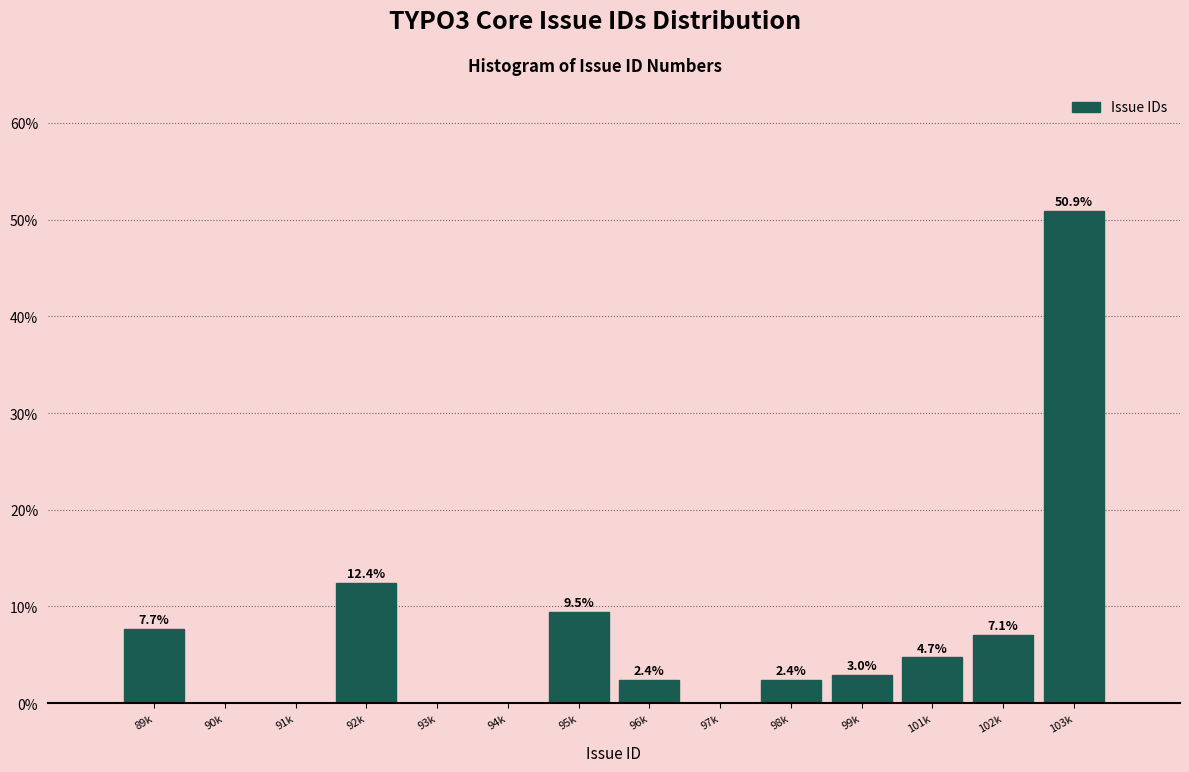

Reading left to right, what are all the values shown in this chart?

89k=7.7	90k=0.0	91k=0.0	92k=12.4	93k=0.0	94k=0.0	95k=9.5	96k=2.4	97k=0.0	98k=2.4	99k=3.0	101k=4.7	102k=7.1	103k=50.9